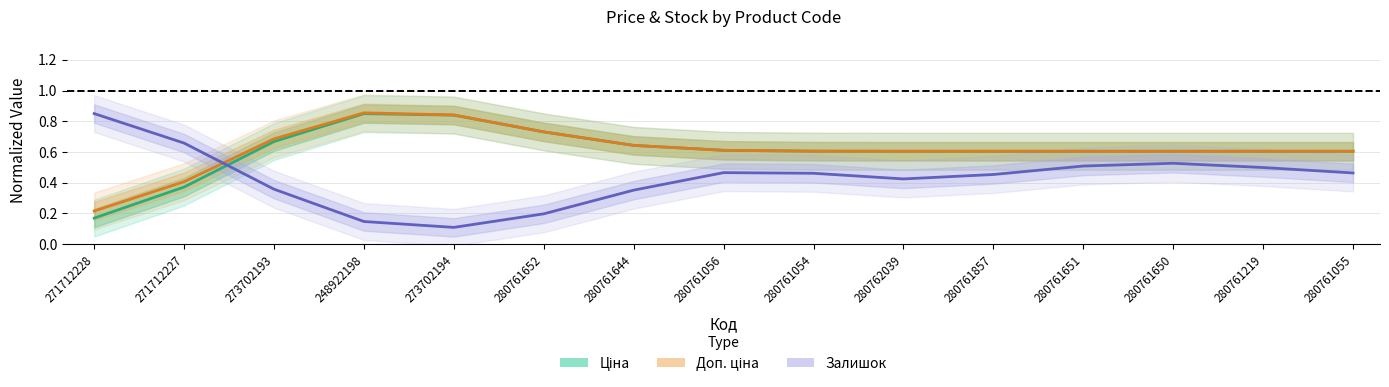

Between 273702194 and 280761055, which series saw the biggest shift?

Залишок